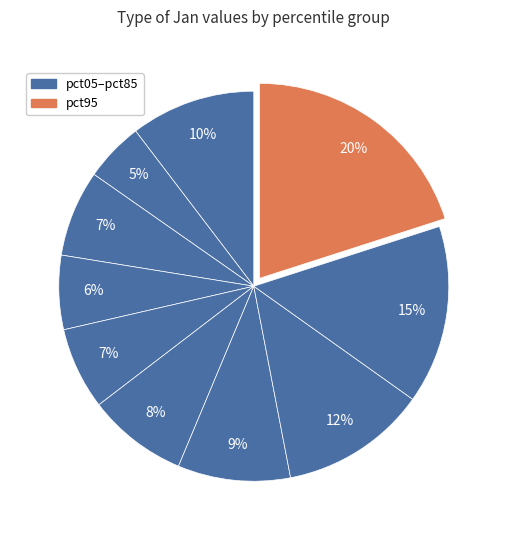

Is there any slice that represents more than half of the pie?

No